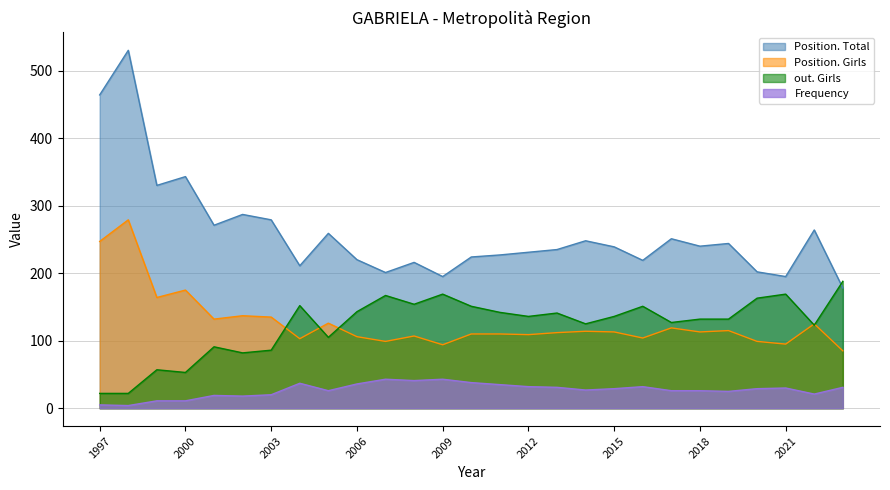

The Position. Total series shows 154 at 2013. True or false?

False